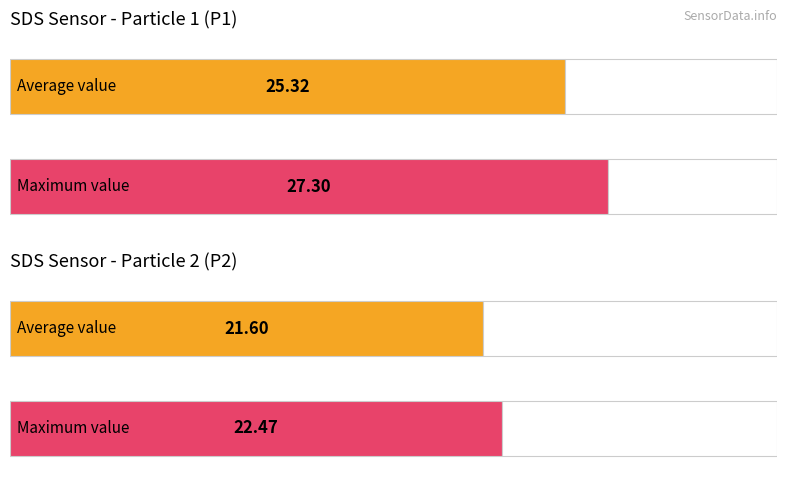

Read the SDS_P2 value at 00:20.

21.6